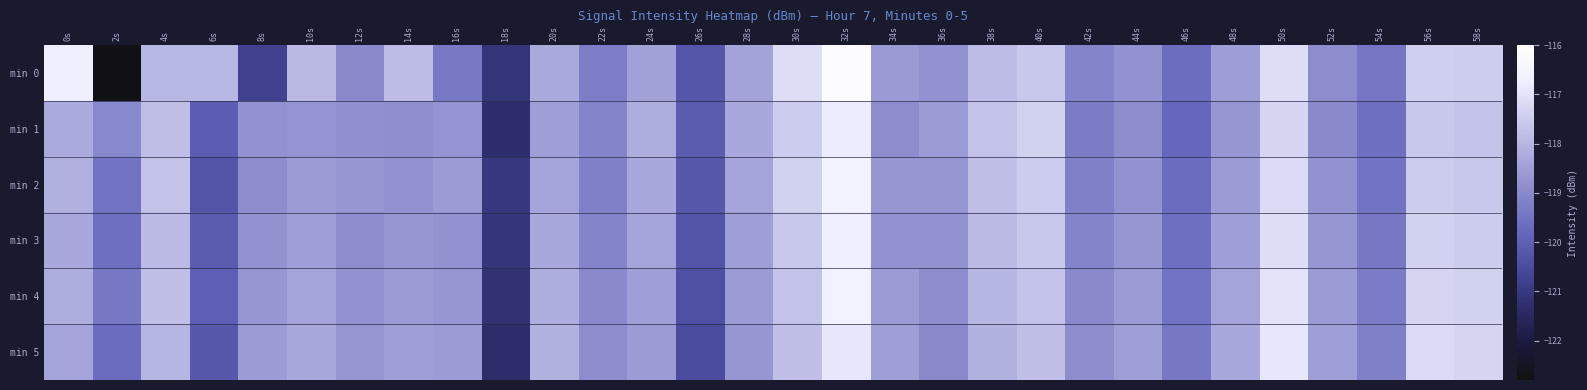

Which series has the largest total across all categories?

min 4